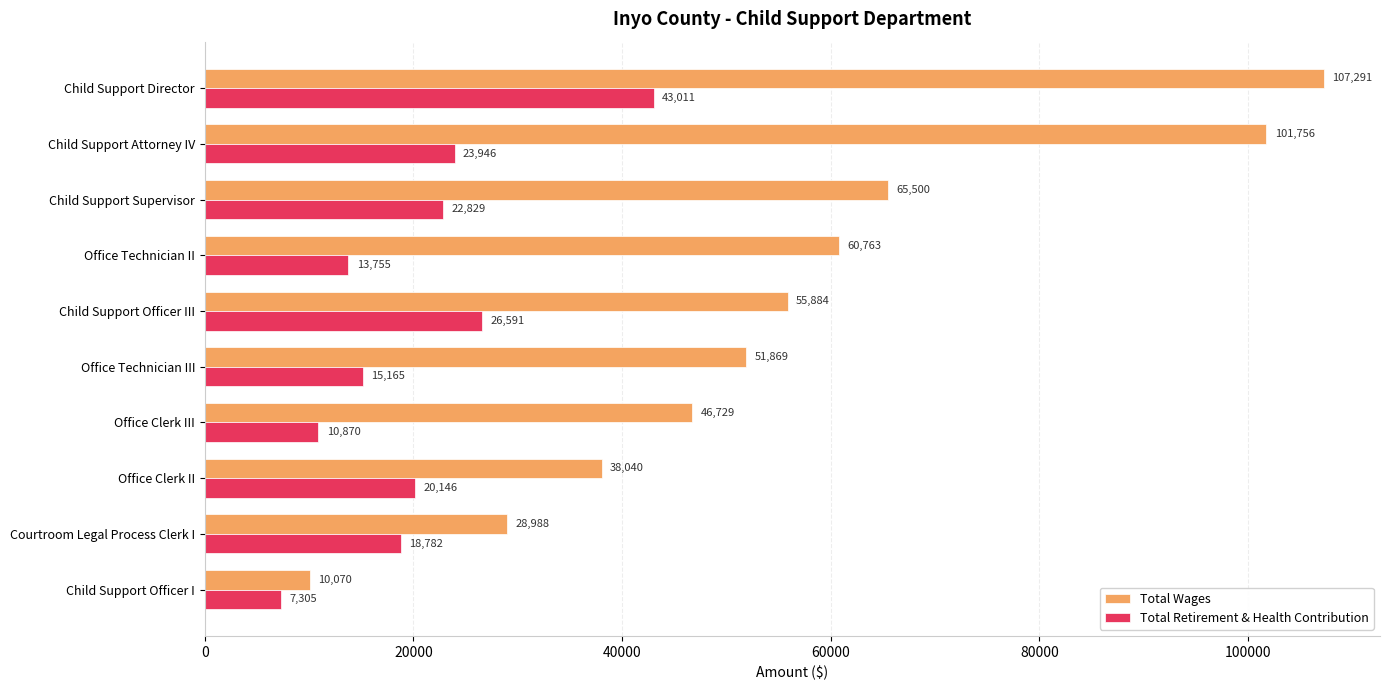

Where is Total Retirement & Health Contribution nearest to the value 25158?

Child Support Attorney IV